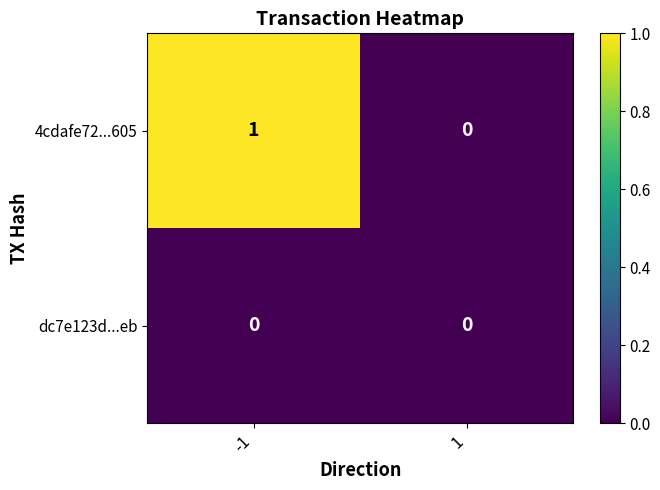

Reading left to right, list all the values displayed in this chart.

4cdafe72...605: 1	0
dc7e123d...eb: 0	0